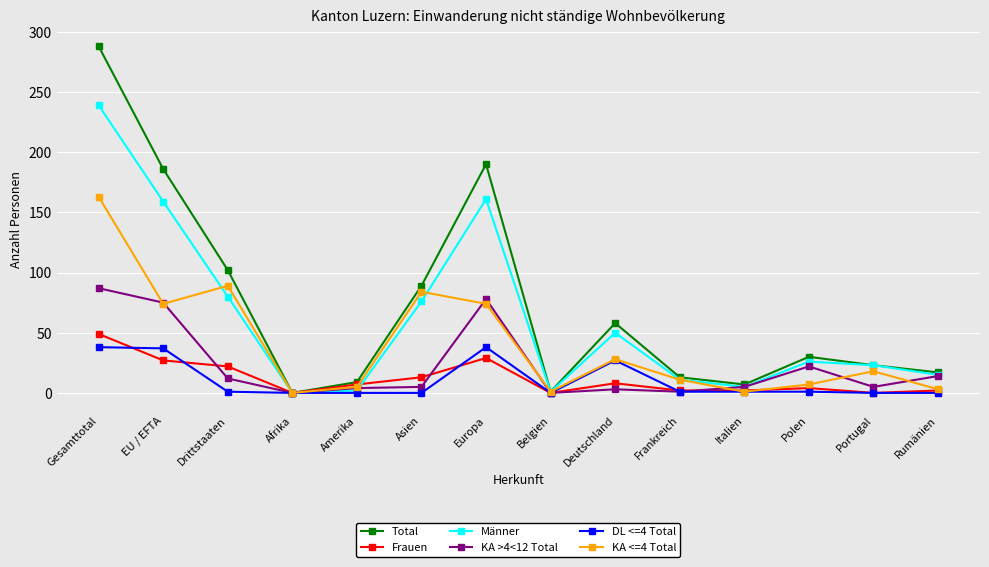

Where is the first local maximum for KA <=4 Total?

Drittstaaten